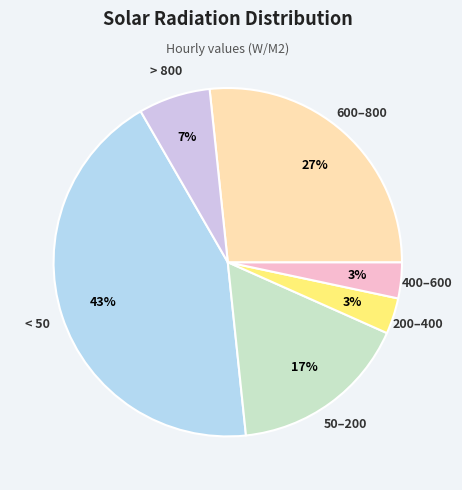

Does 50–200 represent more than half of the total?

No